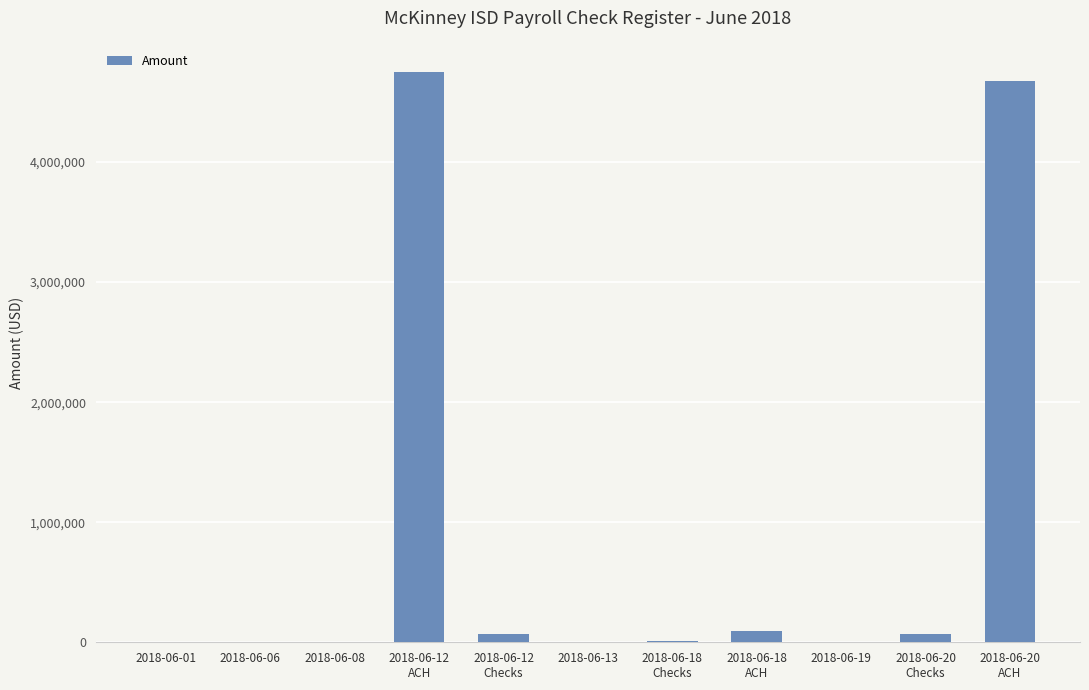

True or false: the data shows 409.7 at 2018-06-08.

True